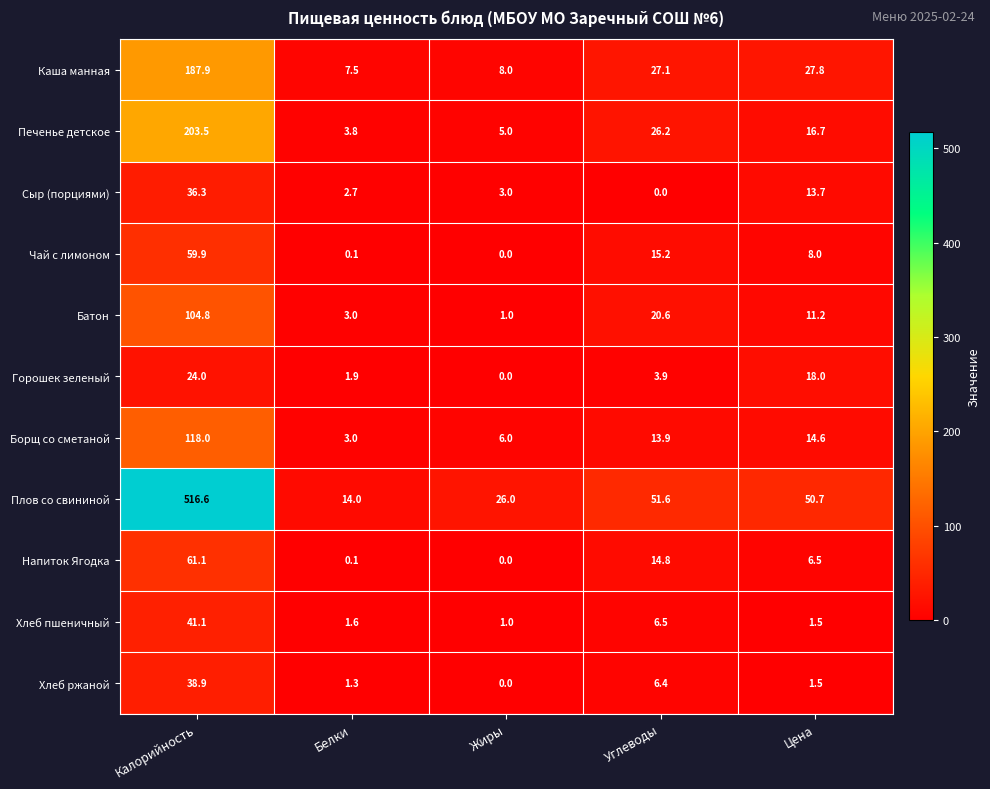

At which category is the sum across all series the highest?

Калорийность